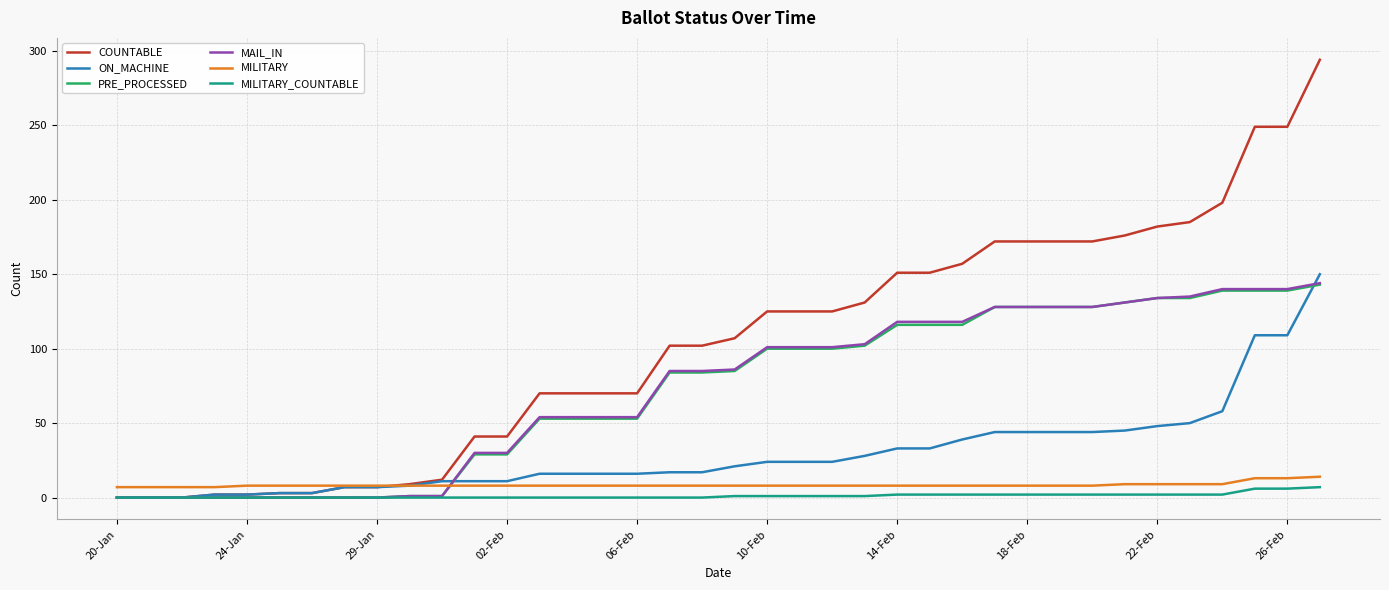

What is the maximum value shown in the chart?

294